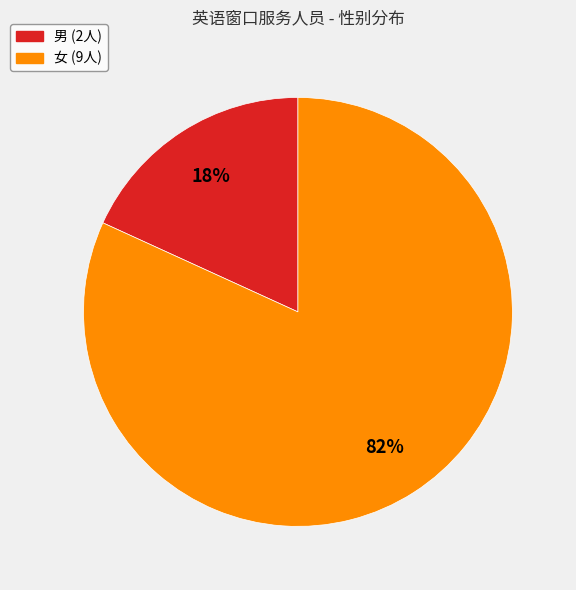

Between 女 and 男, which is larger?

女